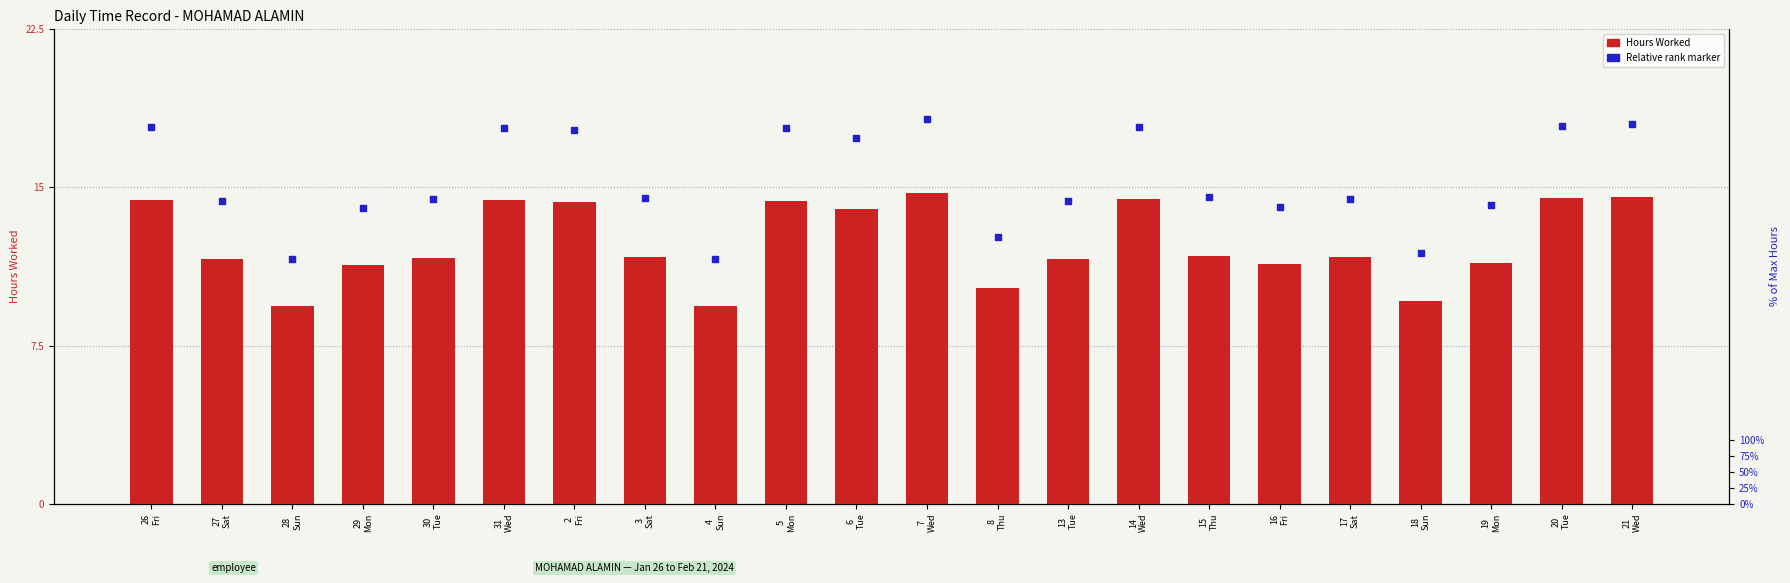

Which series contains the lowest Y value?

Hours Worked